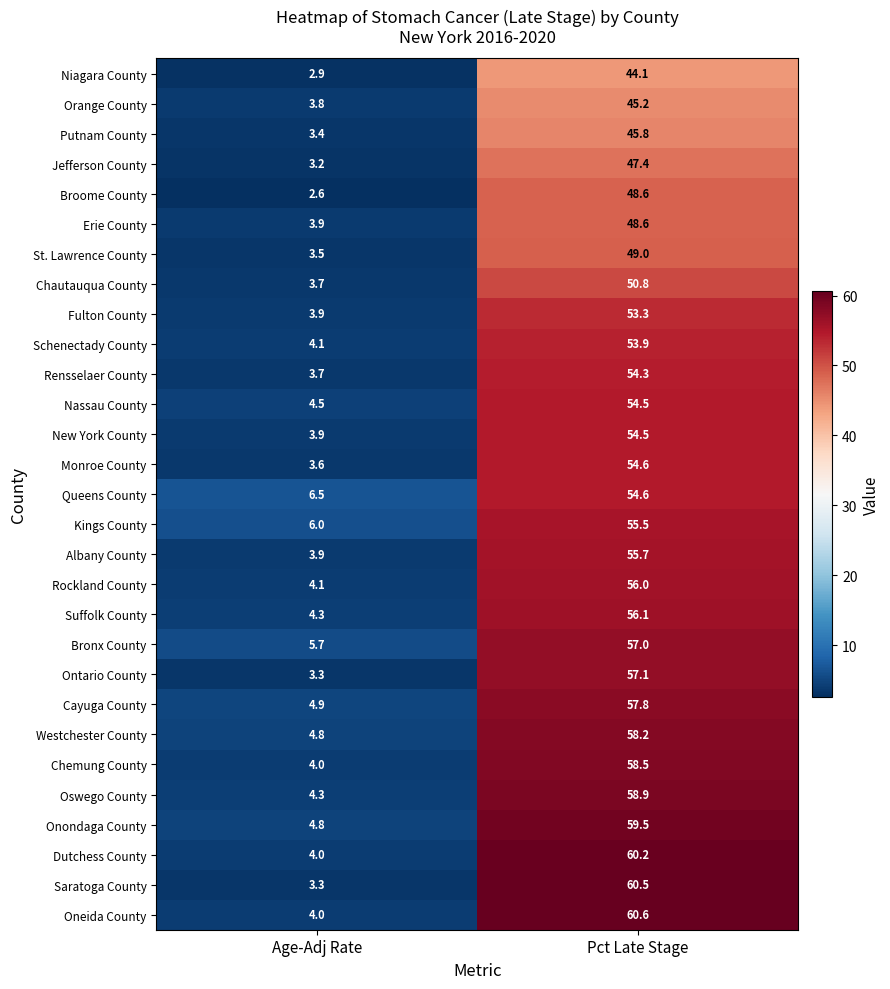

True or false: Fulton County has a value of 3.9 at Age-Adj Rate.

True